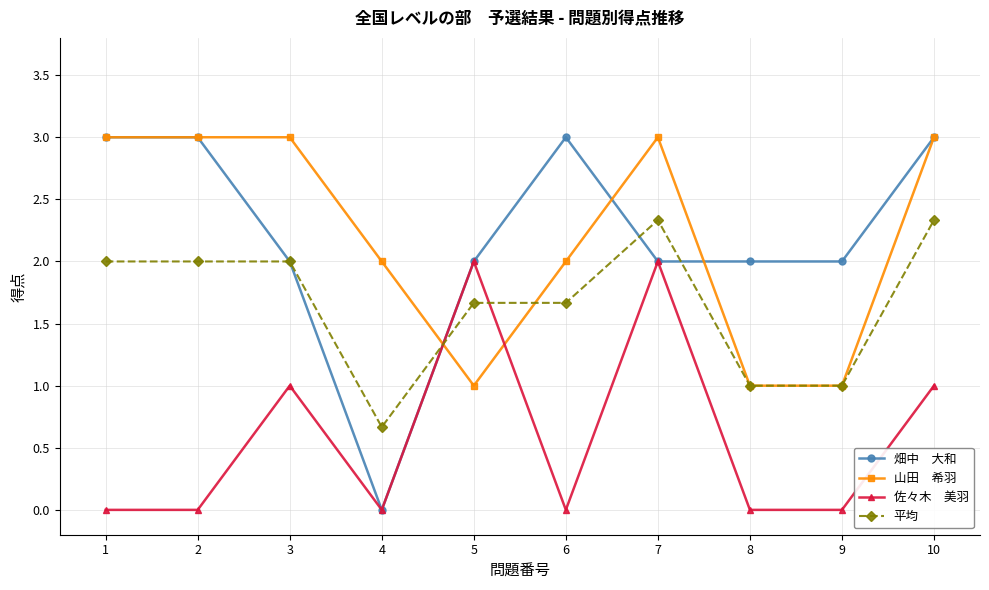

What is the spread (max minus min) of values at 4?

2.0